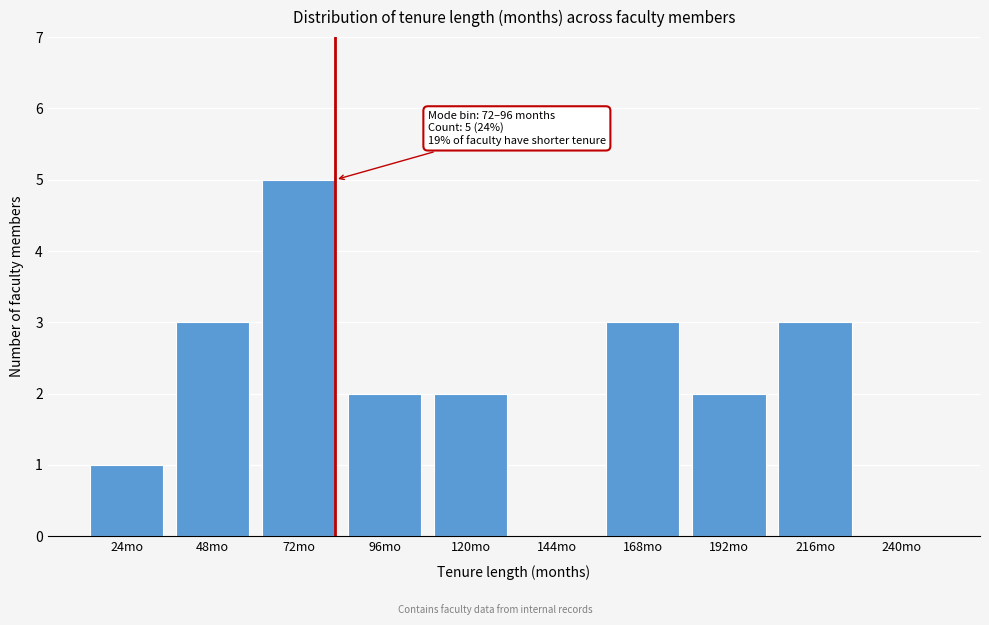

Reading left to right, transcribe all the data shown in this chart.

24mo=1	48mo=3	72mo=5	96mo=2	120mo=2	144mo=0	168mo=3	192mo=2	216mo=3	240mo=0